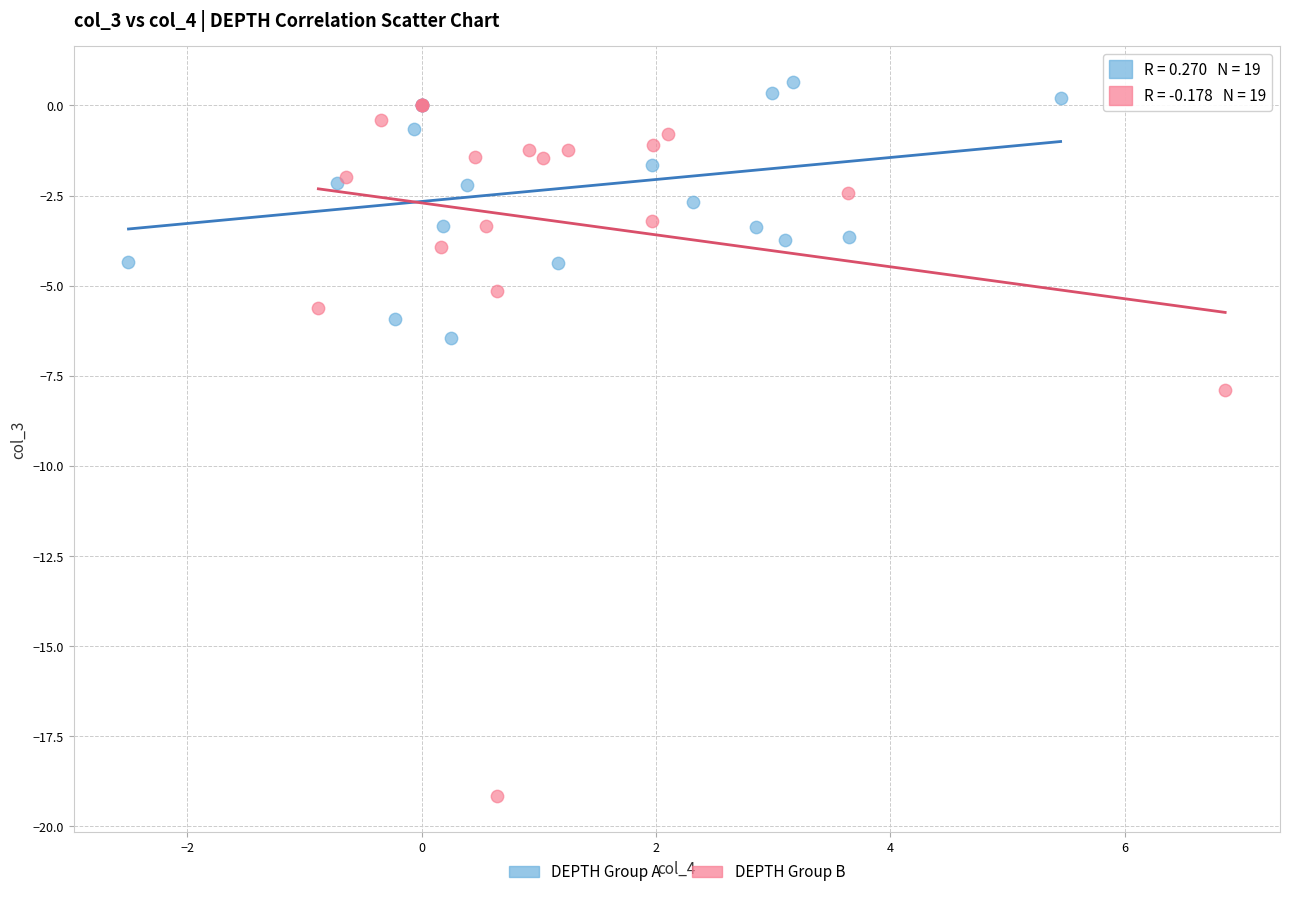

Which series has the largest Y range (max minus min)?

DEPTH Group B